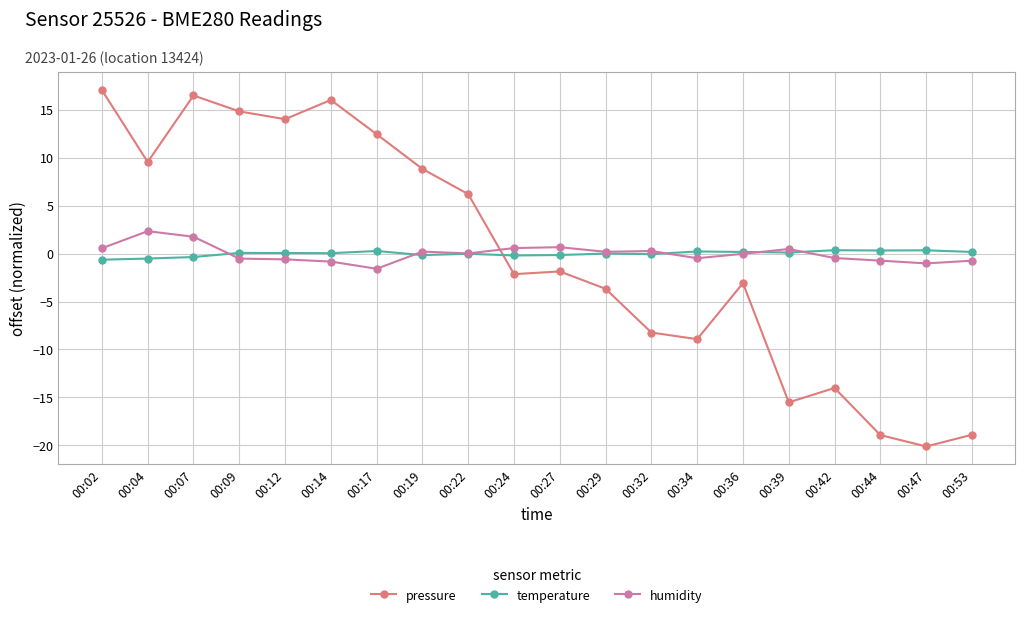

How many series are shown in this chart?

3